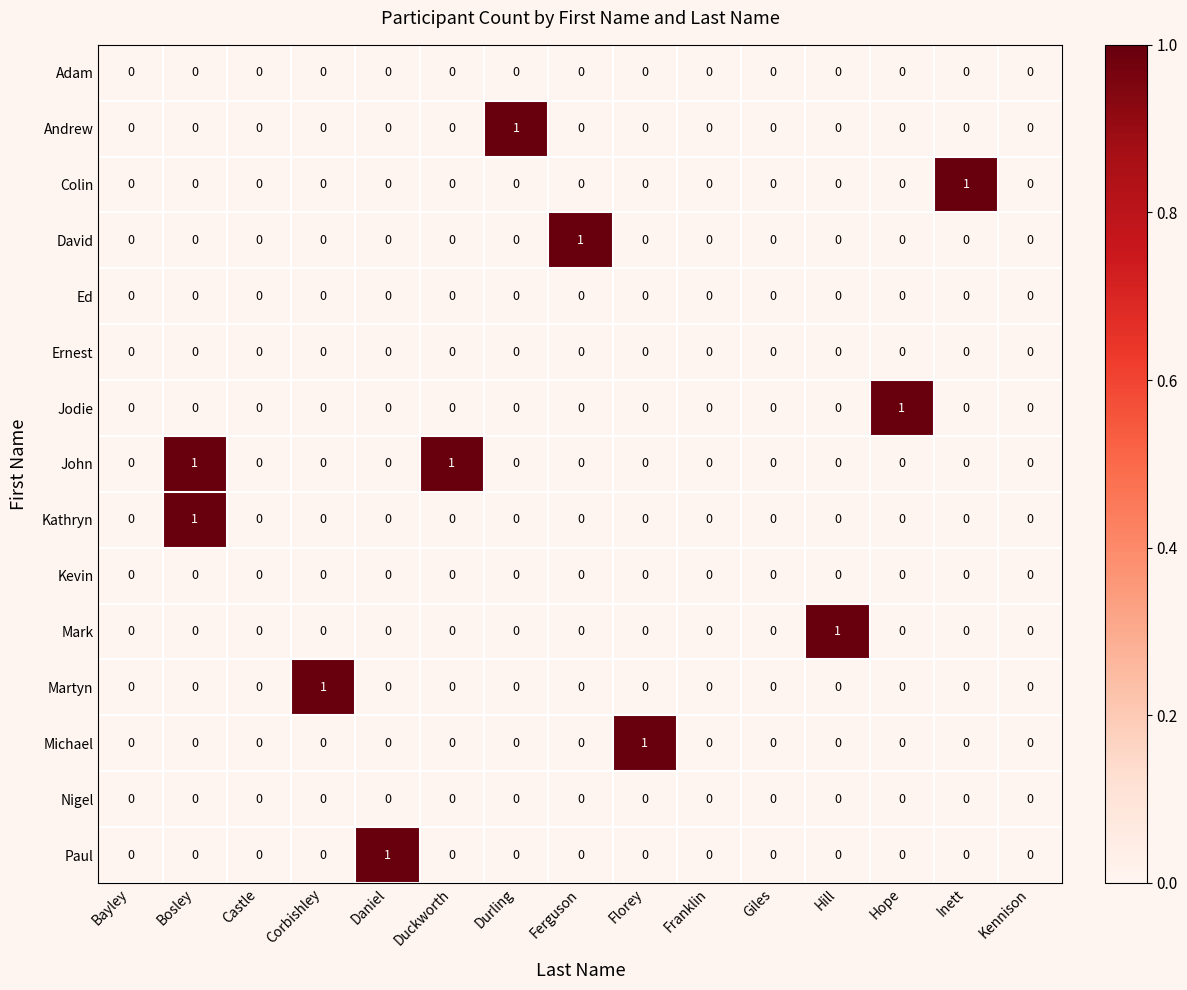

Count the Michael values in the range 0 to 1.

15